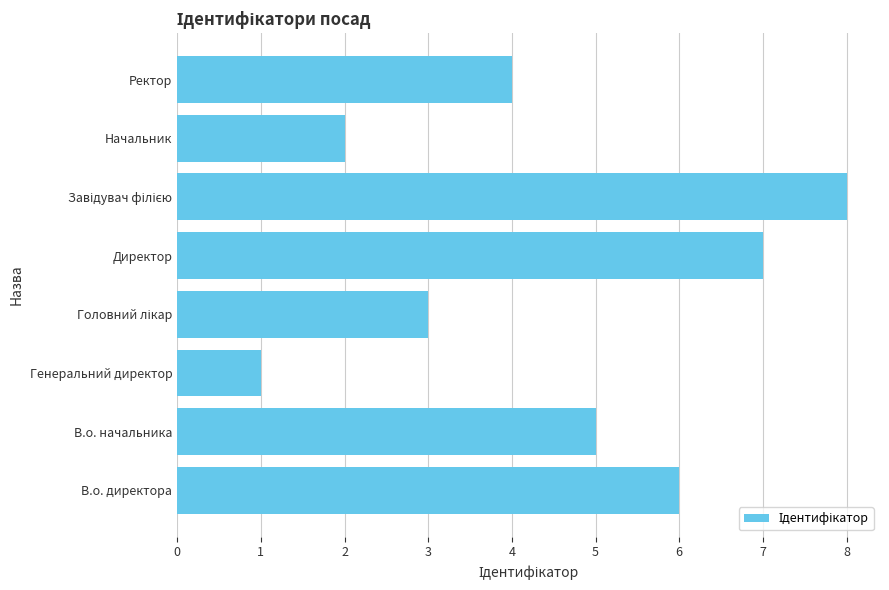

What is the maximum value shown in the chart?

8